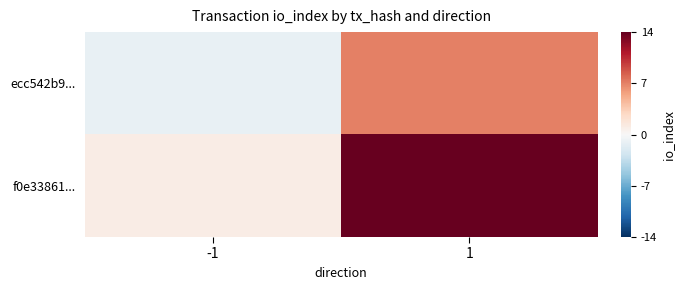

At how many categories does at least one series exceed 7?

1